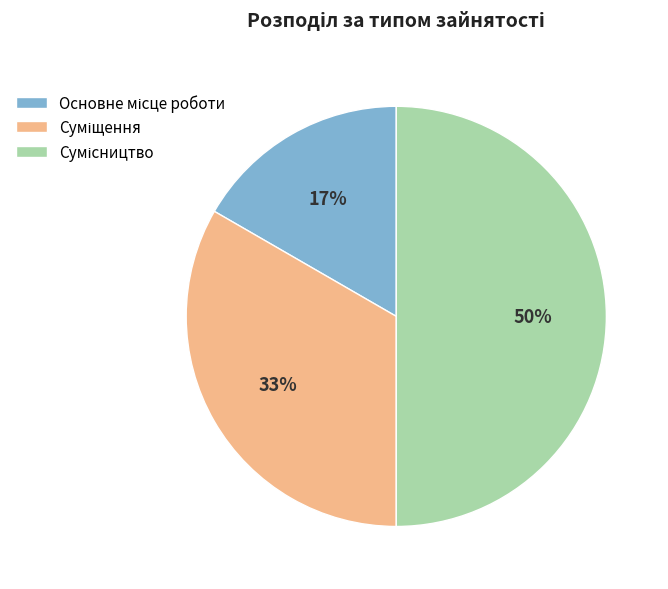

To the nearest percent, what is the average slice percentage?

33%